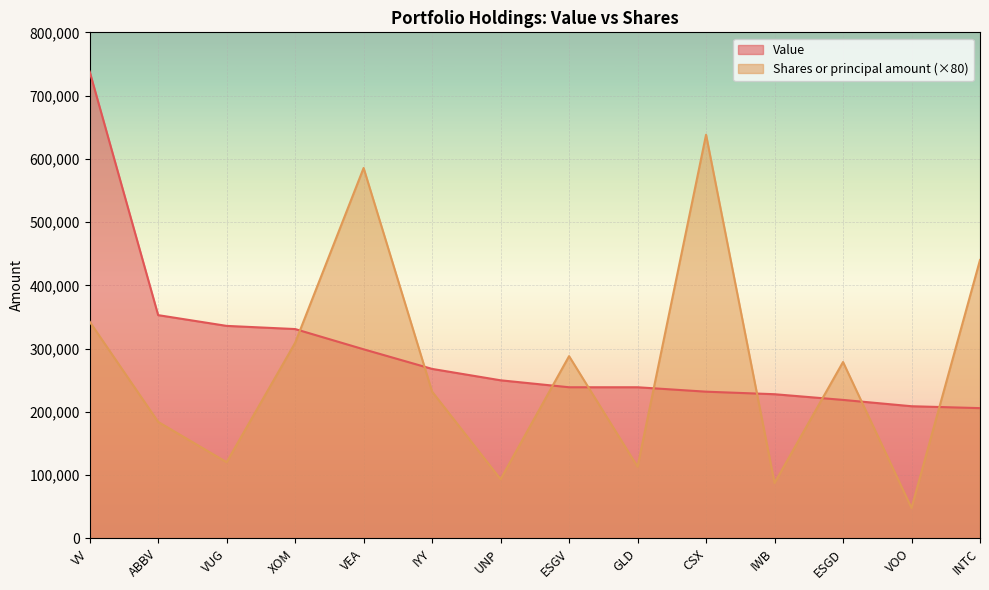

Count the number of data series in this chart.

2